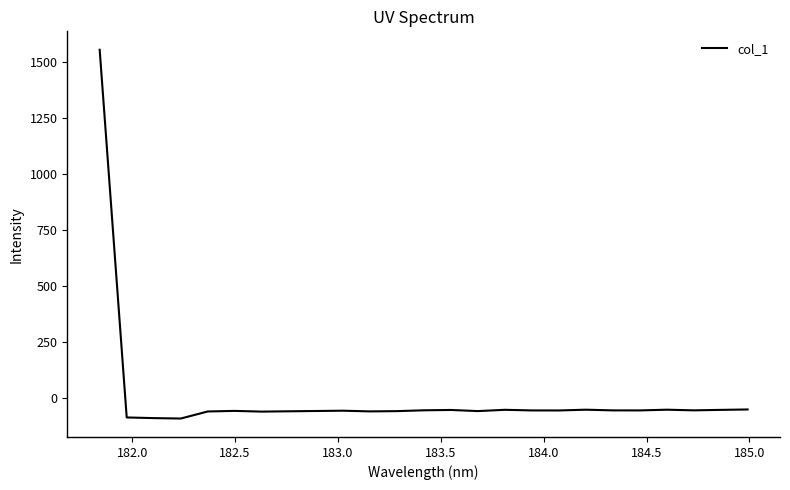

What is the greatest value displayed?

1556.4